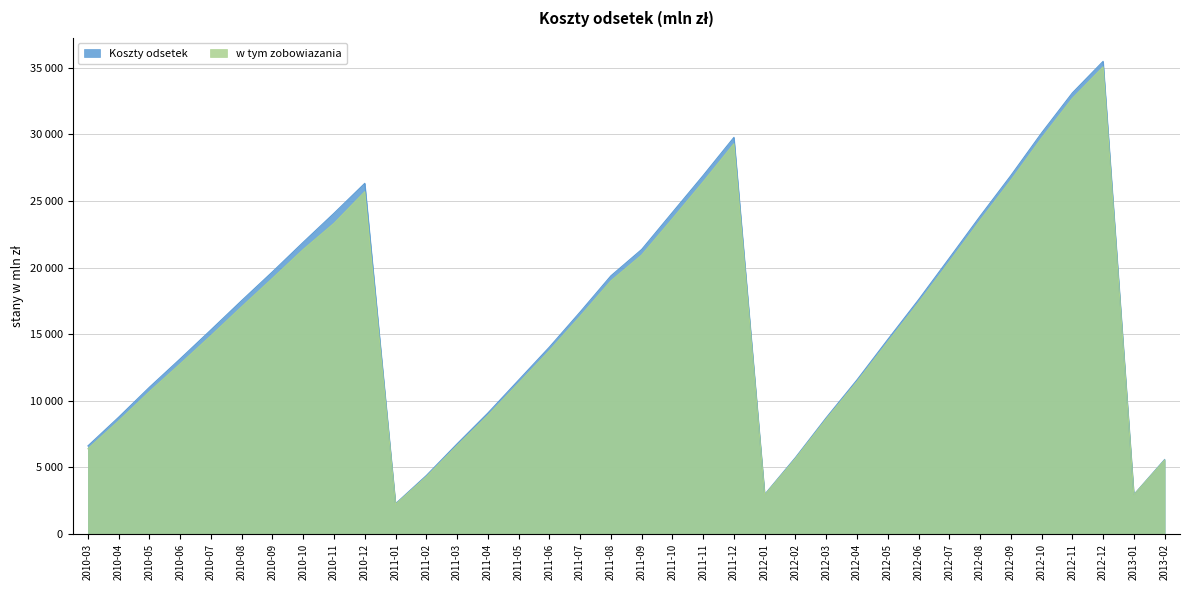

True or false: Koszty odsetek and w tym zobowiazania cross at least once.

False